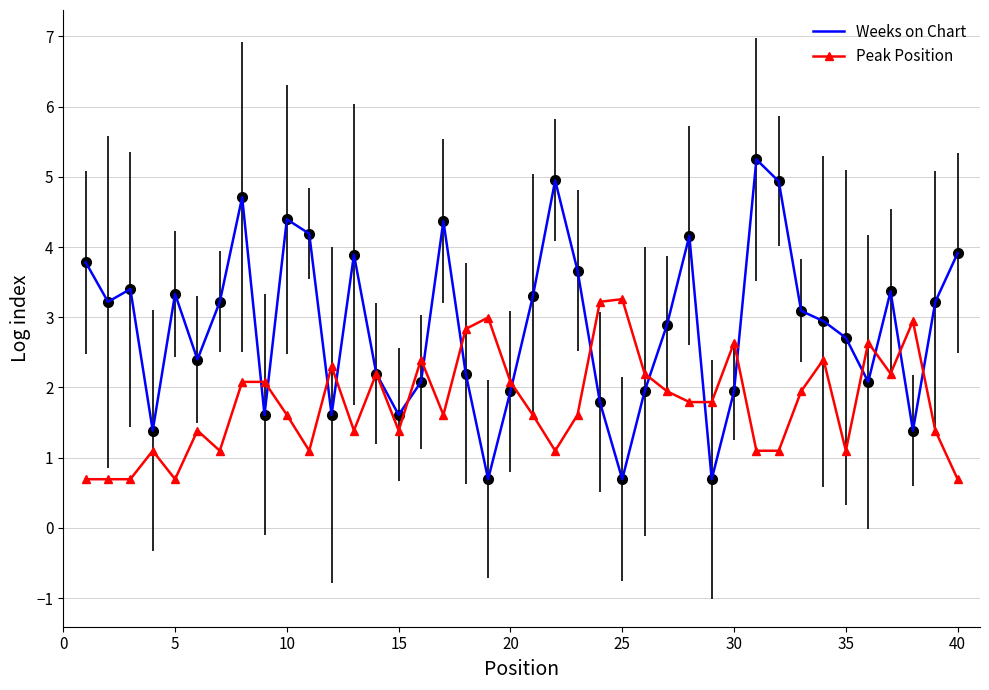

Which series has the largest total across all categories?

Weeks on Chart